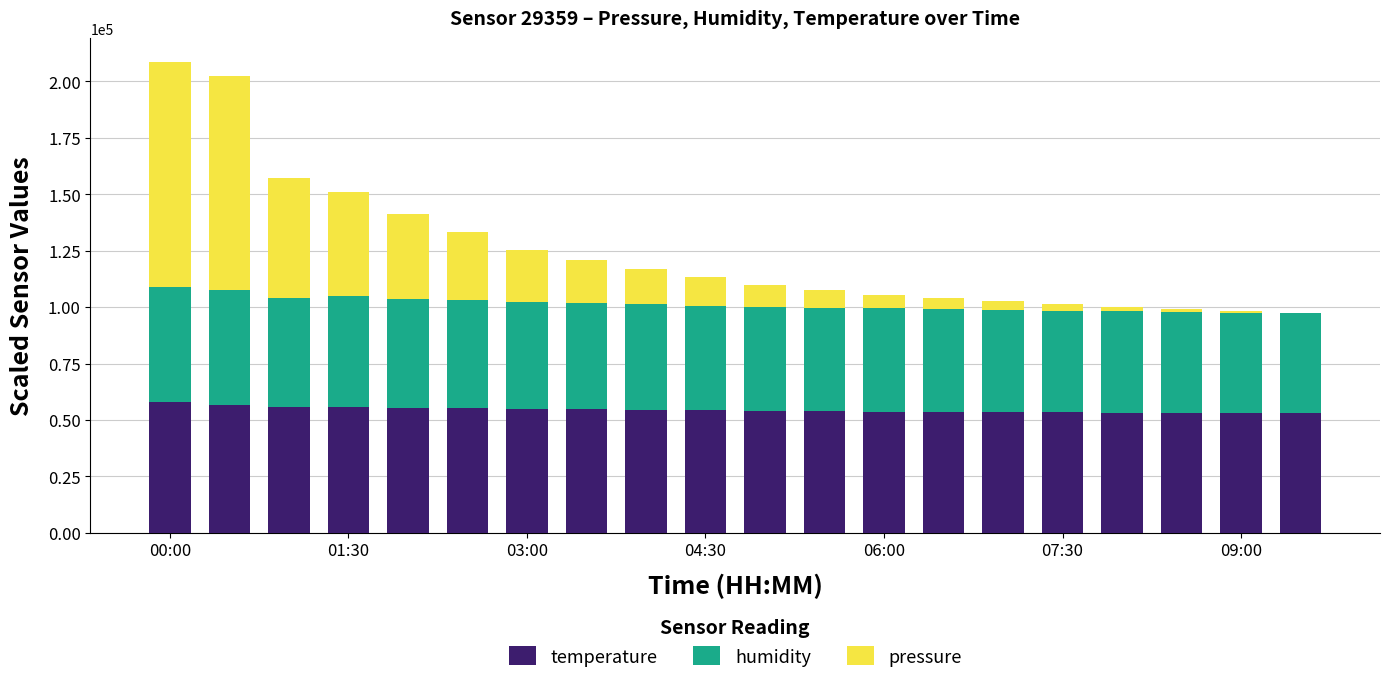

What is the sum of all temperature values?

1090000.0